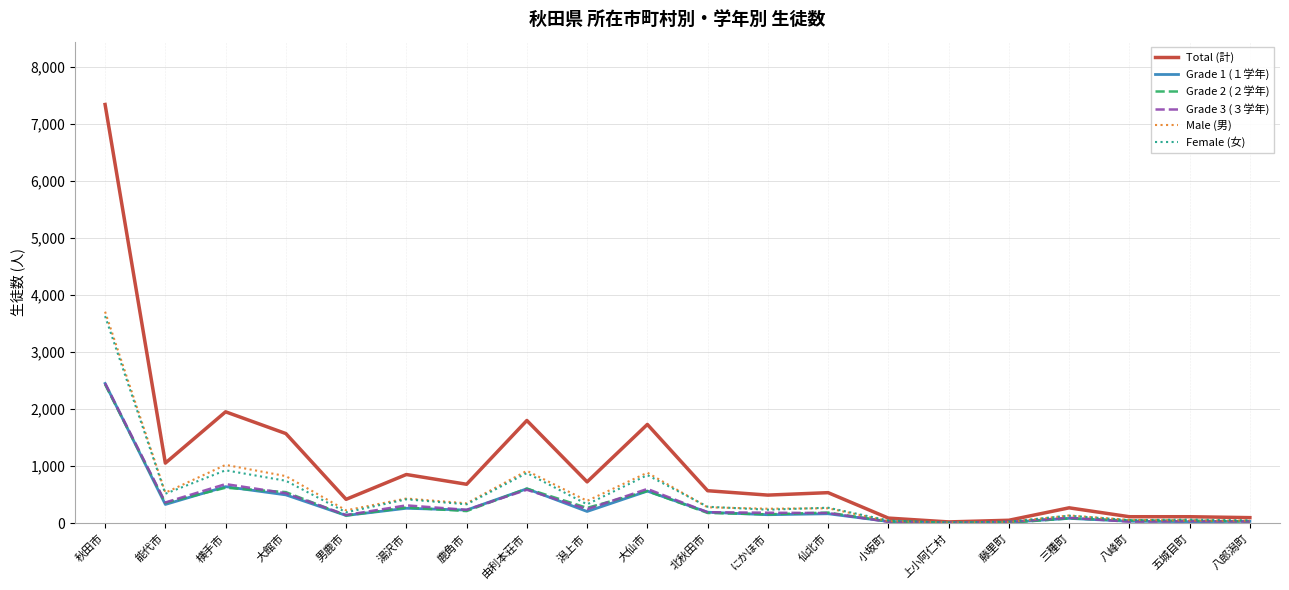

At which category is the sum across all series the highest?

秋田市